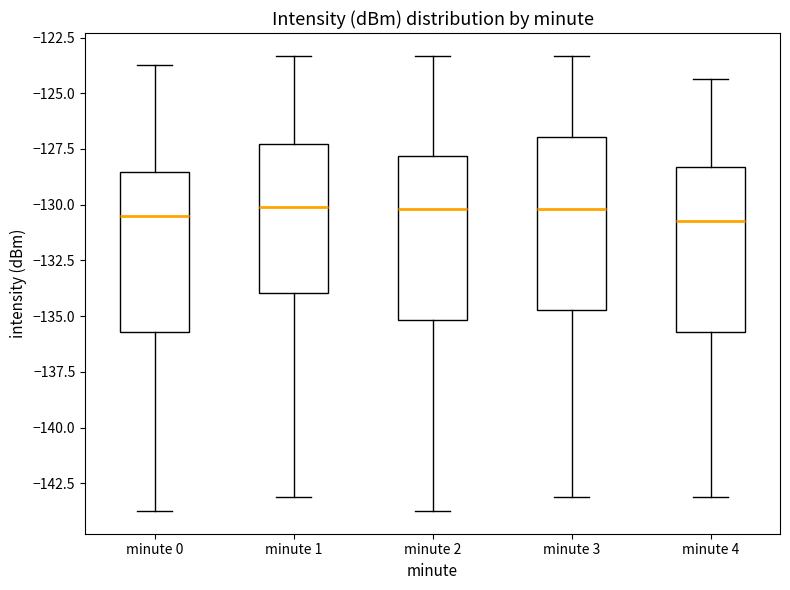

Where is the lower edge of the box for minute 3 on the y-axis? The values are not printed on the chart, so give them approximately, as read against the axis.

-134.5